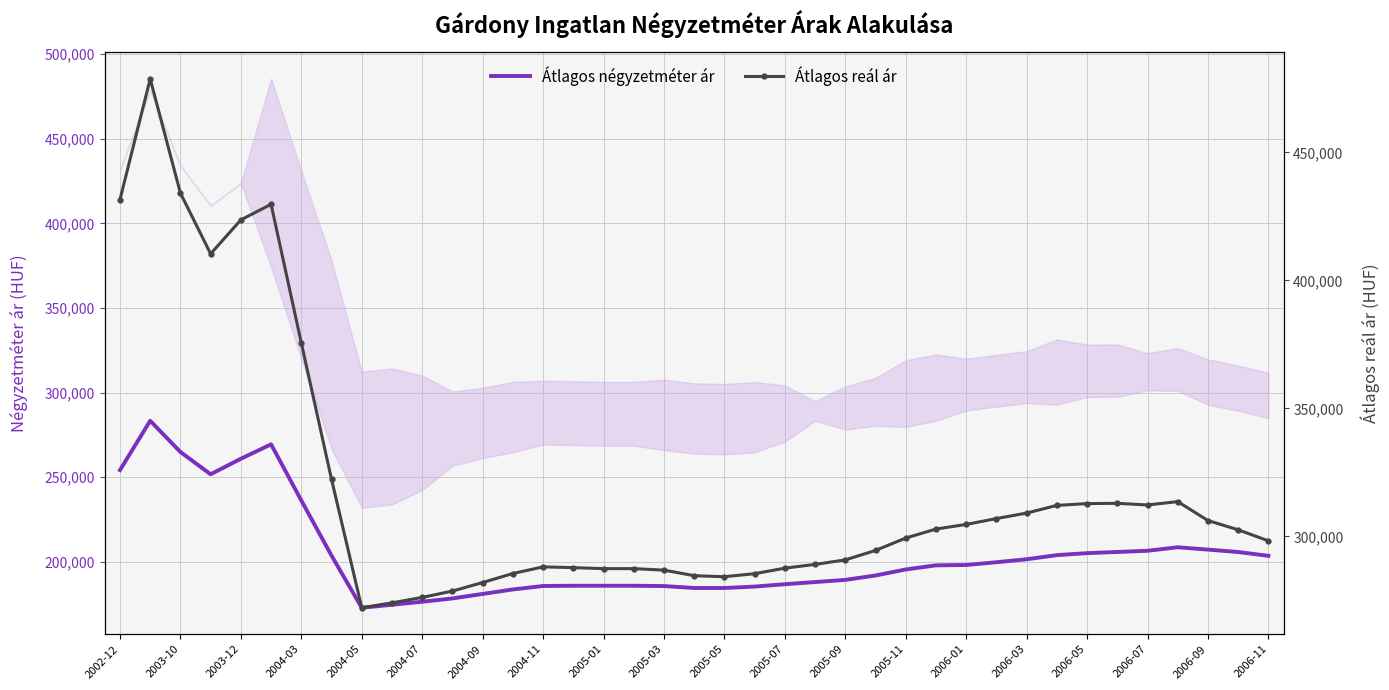

What are all the series names shown in the legend?

Átlagos négyzetméter ár, Átlagos reál ár